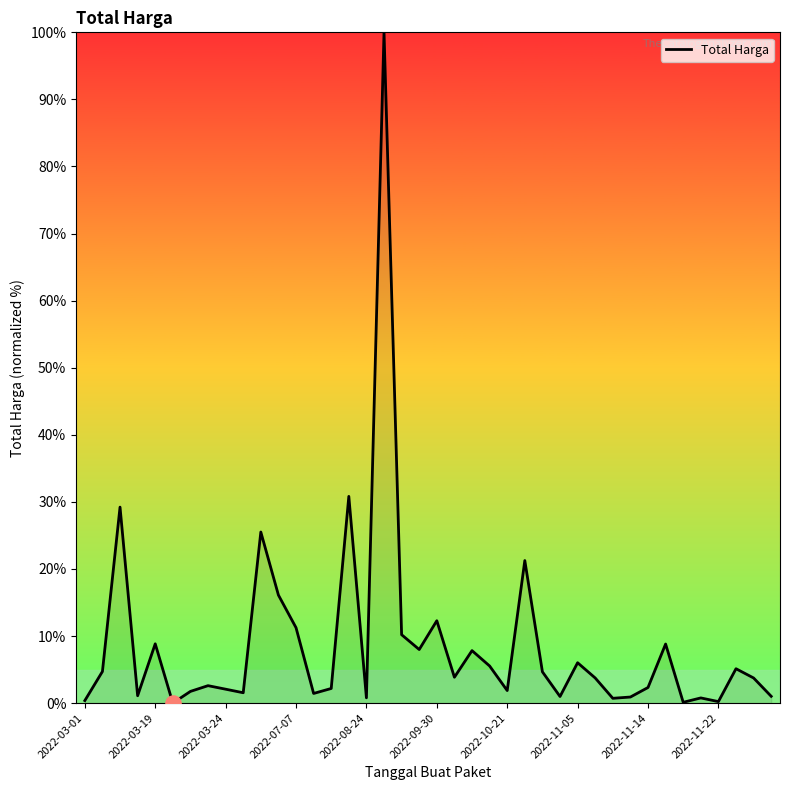

What is the greatest value displayed?

100.0